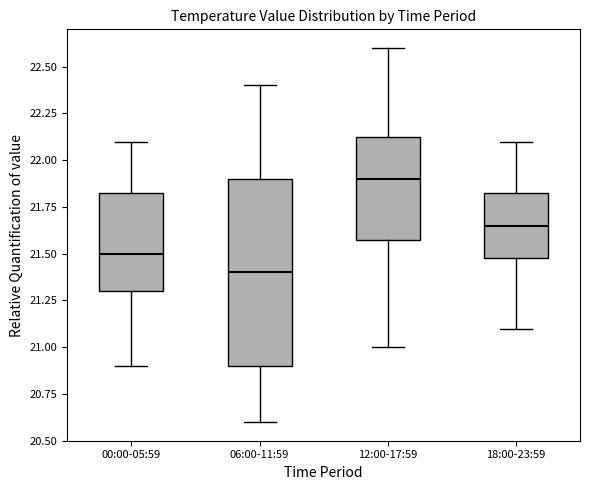

Reading left to right, transcribe this box plot: for each box, give where its median line is, the range the box spans, and where its two whiskers end, as read against the y-axis. The values are not printed on the chart, so give them approximately, as read against the axis.

00:00-05:59: median 21.50, box 21.30 to 21.85, whiskers 20.90 to 22.10
06:00-11:59: median 21.40, box 20.90 to 21.90, whiskers 20.60 to 22.40
12:00-17:59: median 21.90, box 21.60 to 22.15, whiskers 21.00 to 22.60
18:00-23:59: median 21.65, box 21.50 to 21.85, whiskers 21.10 to 22.10